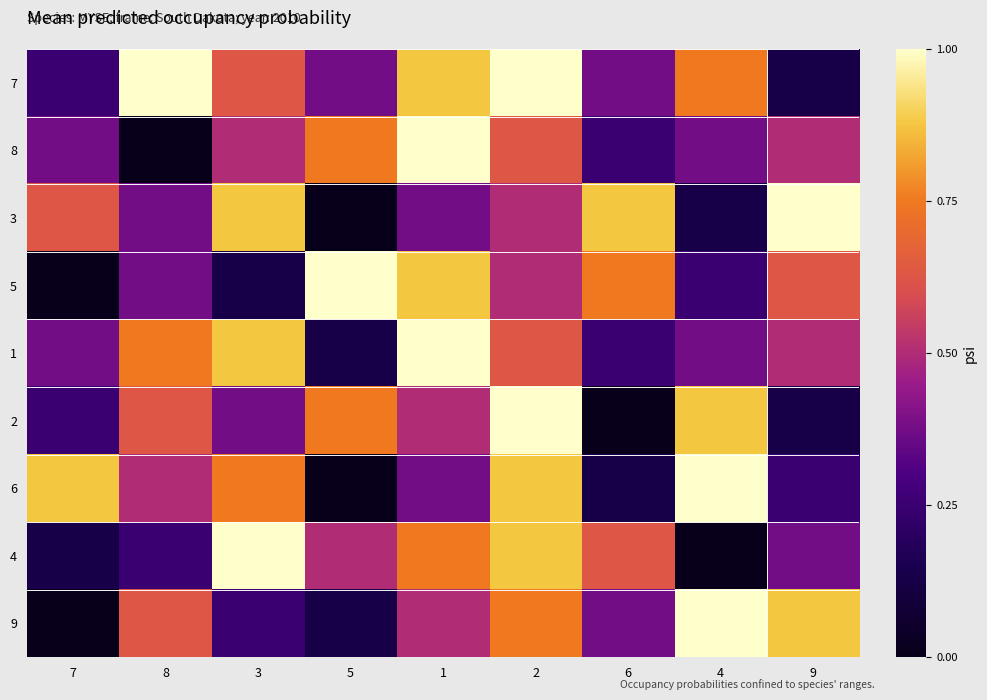

Which label corresponds to the smallest value in the chart?

8